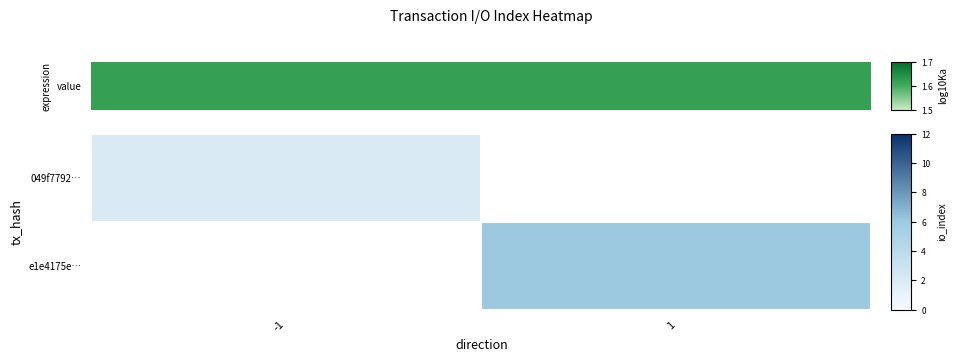

How many data points does each series have?

2